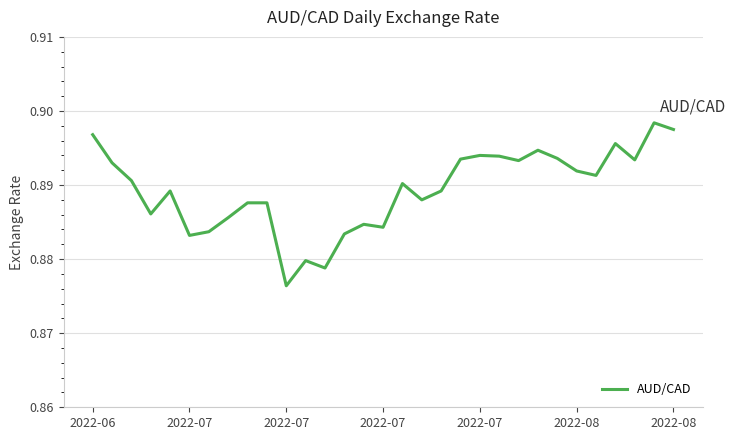

List the labels in order of value, largest first.

29, 30, 2022-06, 27, 23, 20, 21, 24, 19, 28, 22, 2022-07, 25, 26, 2022-07, 16, 2022-07, 18, 17, 8, 9, 2022-07, 7, 14, 15, 2022-08, 13, 2022-08, 11, 12, 10